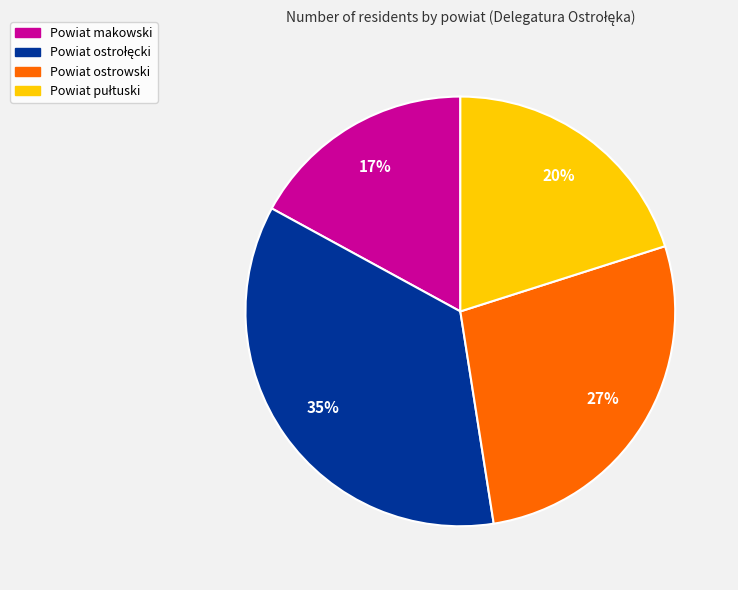

What is the smallest slice in the pie chart?

Powiat makowski